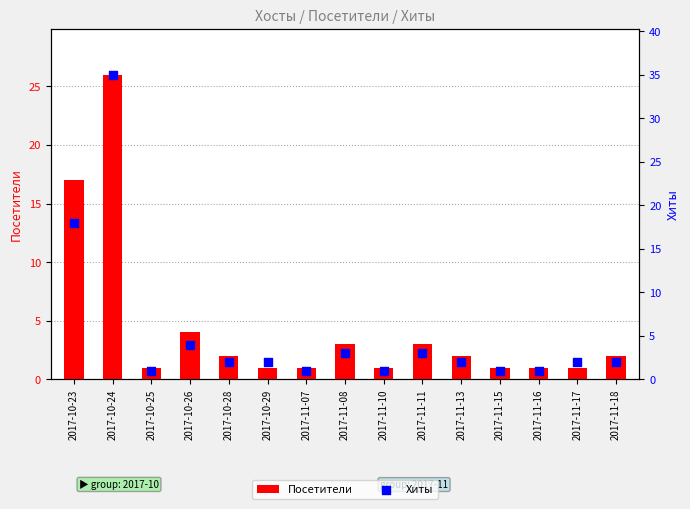

At how many categories does at least one series exceed 12?

2